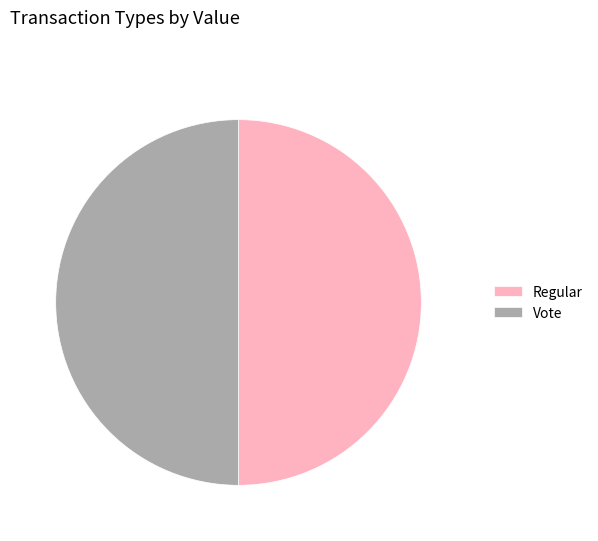

Is it true that Regular is 40% of the pie?

False